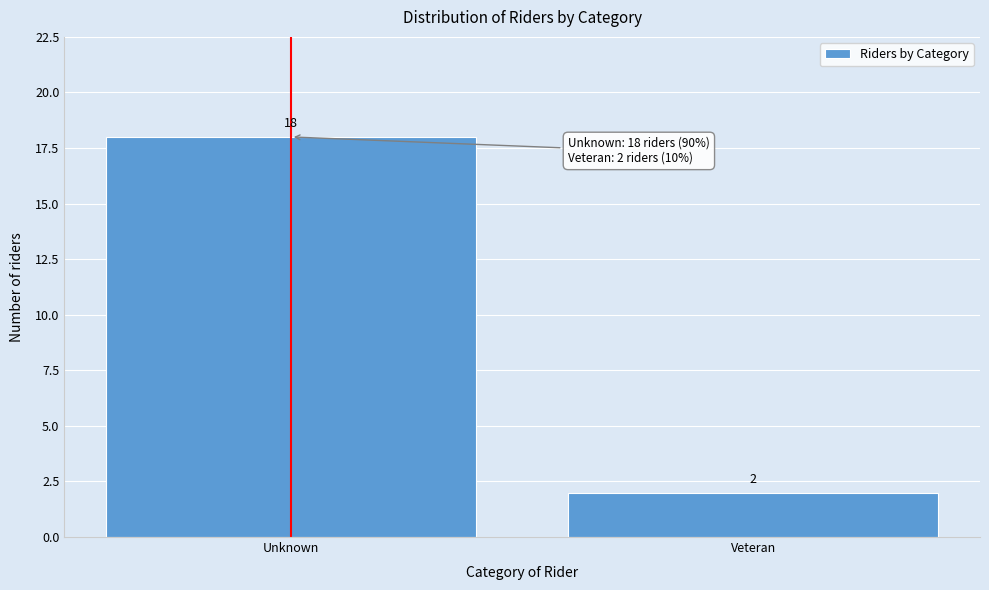

Reading left to right, what are all the values shown in this chart?

Unknown=18	Veteran=2